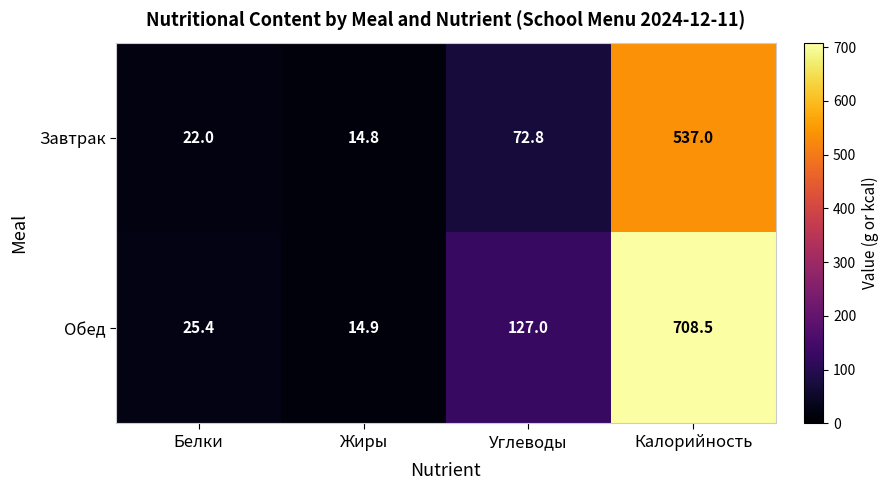

Count the number of categories in the chart.

4